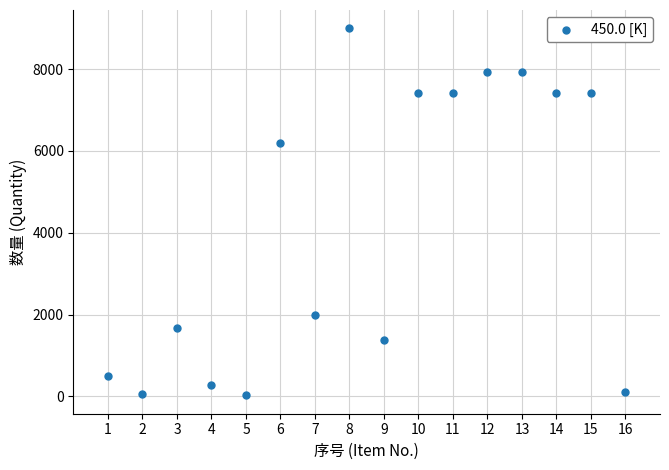

What is the range of Y values (max minus min)?

8978